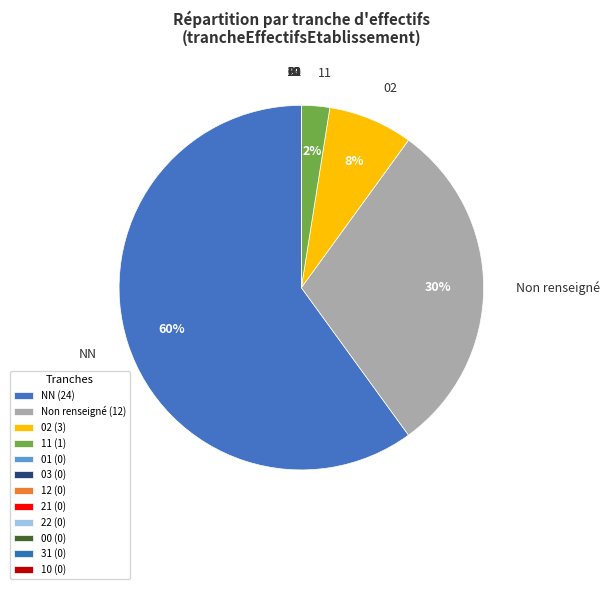

Is there any slice that represents more than half of the pie?

Yes